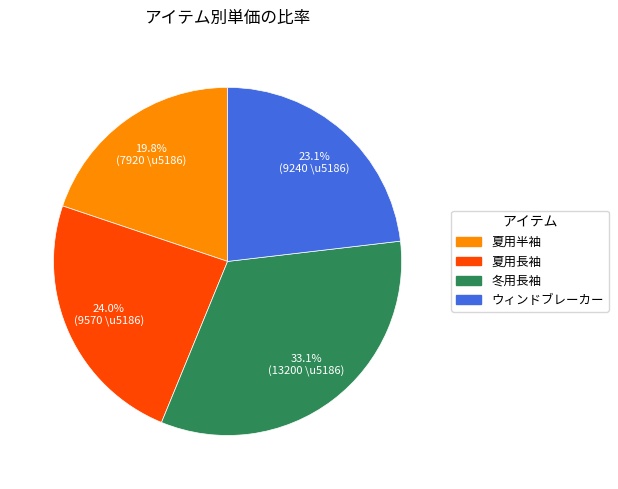

Rank the categories by value from lowest to highest.

夏用半袖, ウィンドブレーカー, 夏用長袖, 冬用長袖